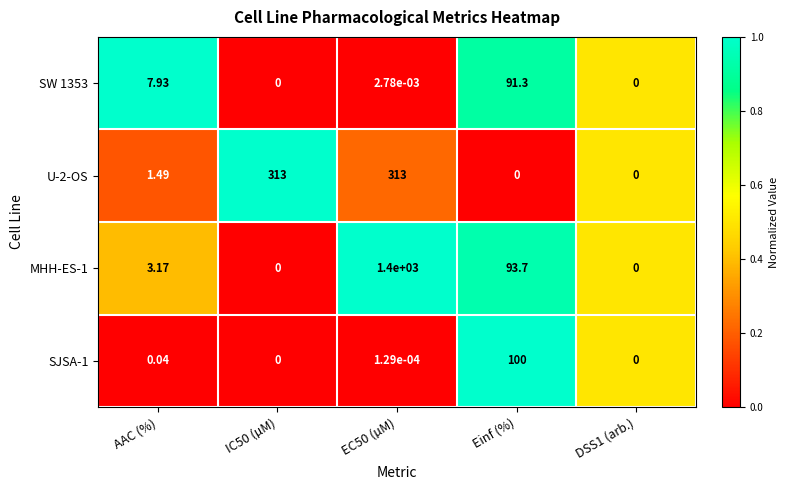

At which label is SW 1353 closest to 45?

AAC (%)